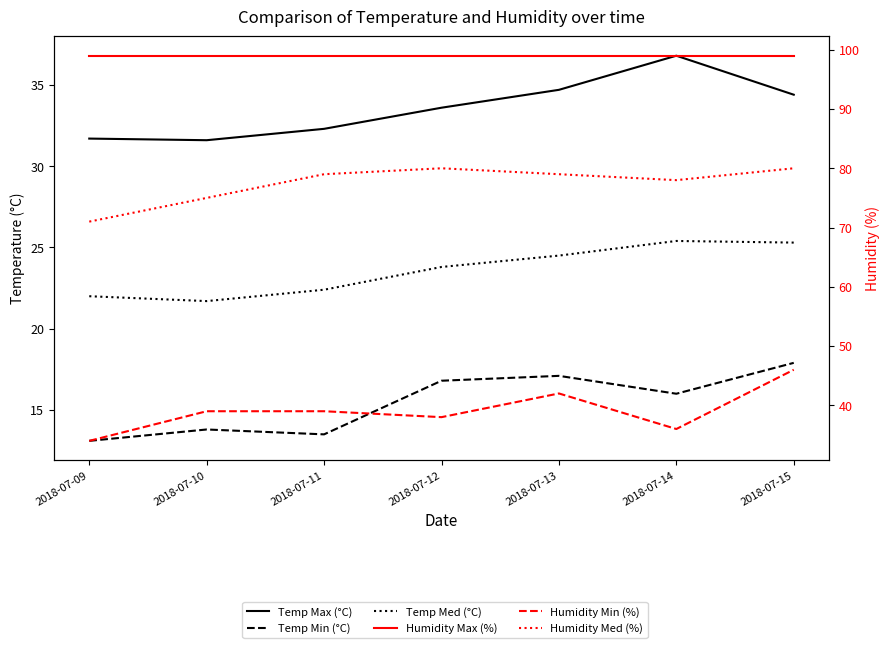

What is the sum of all Humidity Min (%) values?

274.0